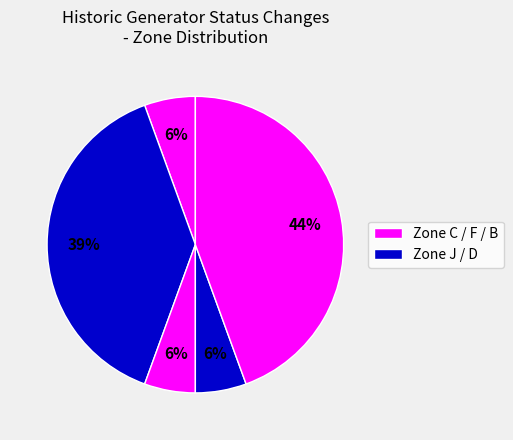

How many segments does this pie chart have?

5